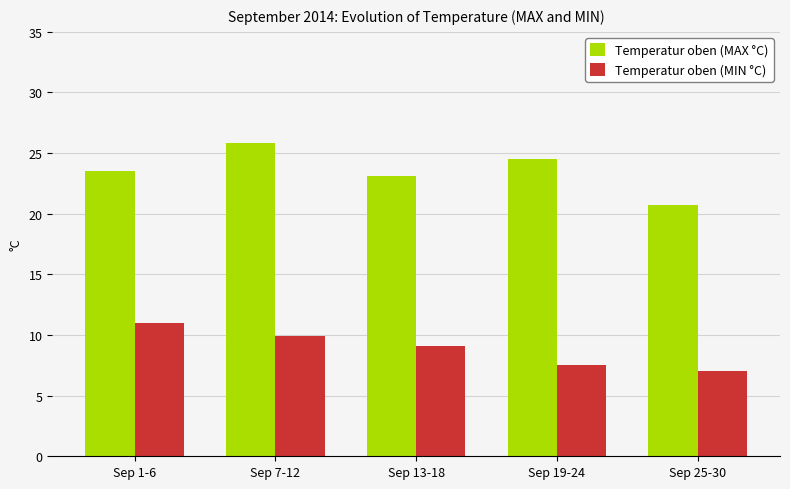

Are the bars grouped side by side (vs. stacked)?

Yes